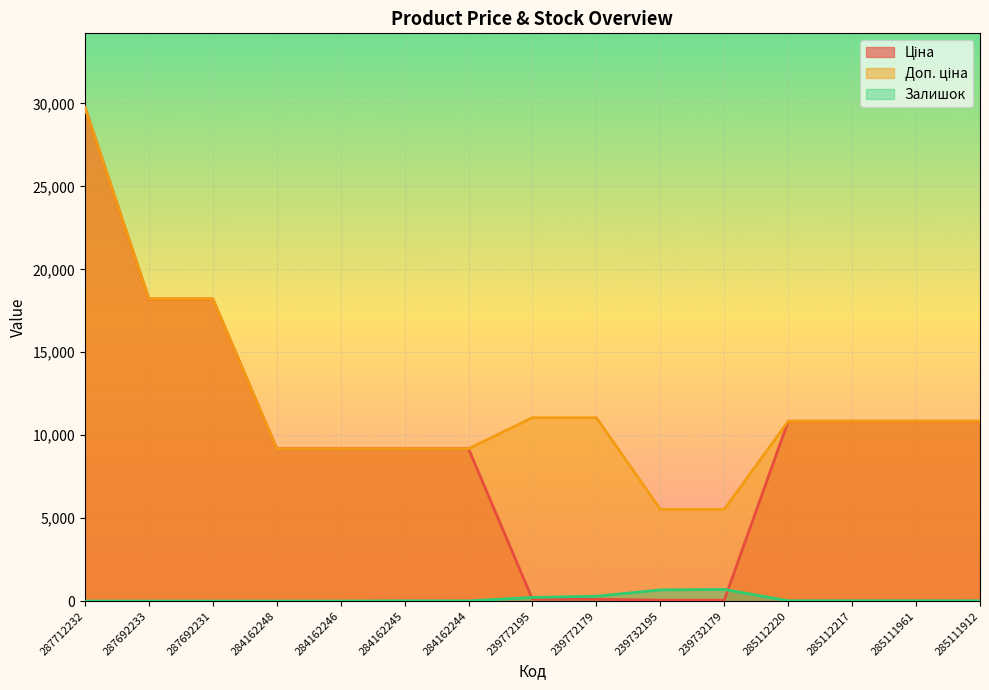

True or false: Доп. ціна and Залишок cross at least once.

False